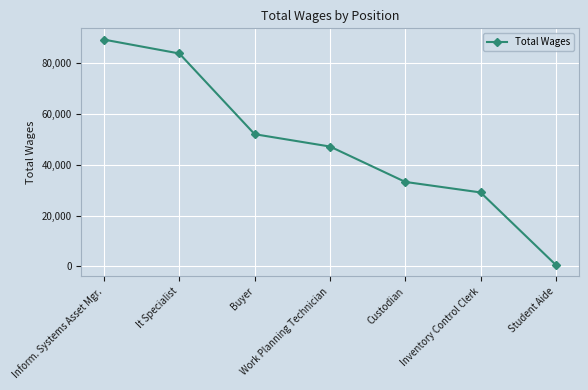

Rank the categories by value from lowest to highest.

Student Aide, Inventory Control Clerk, Custodian, Work Planning Technician, Buyer, It Specialist, Inform. Systems Asset Mgr.